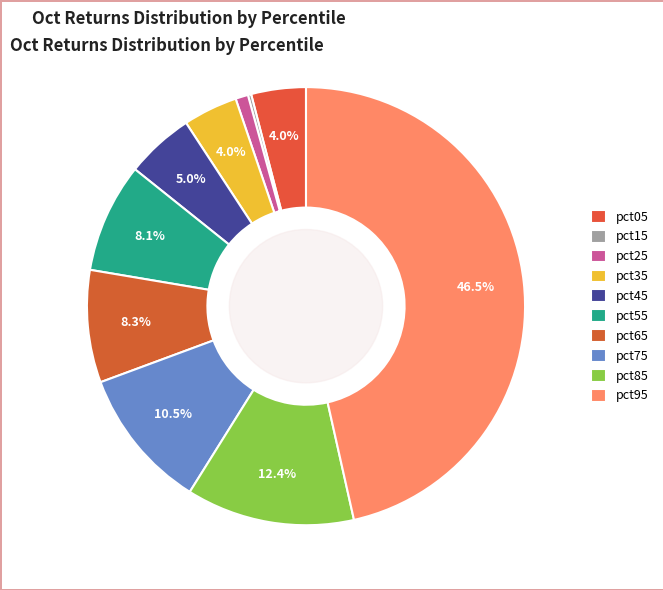

Is there a majority slice in this chart?

No